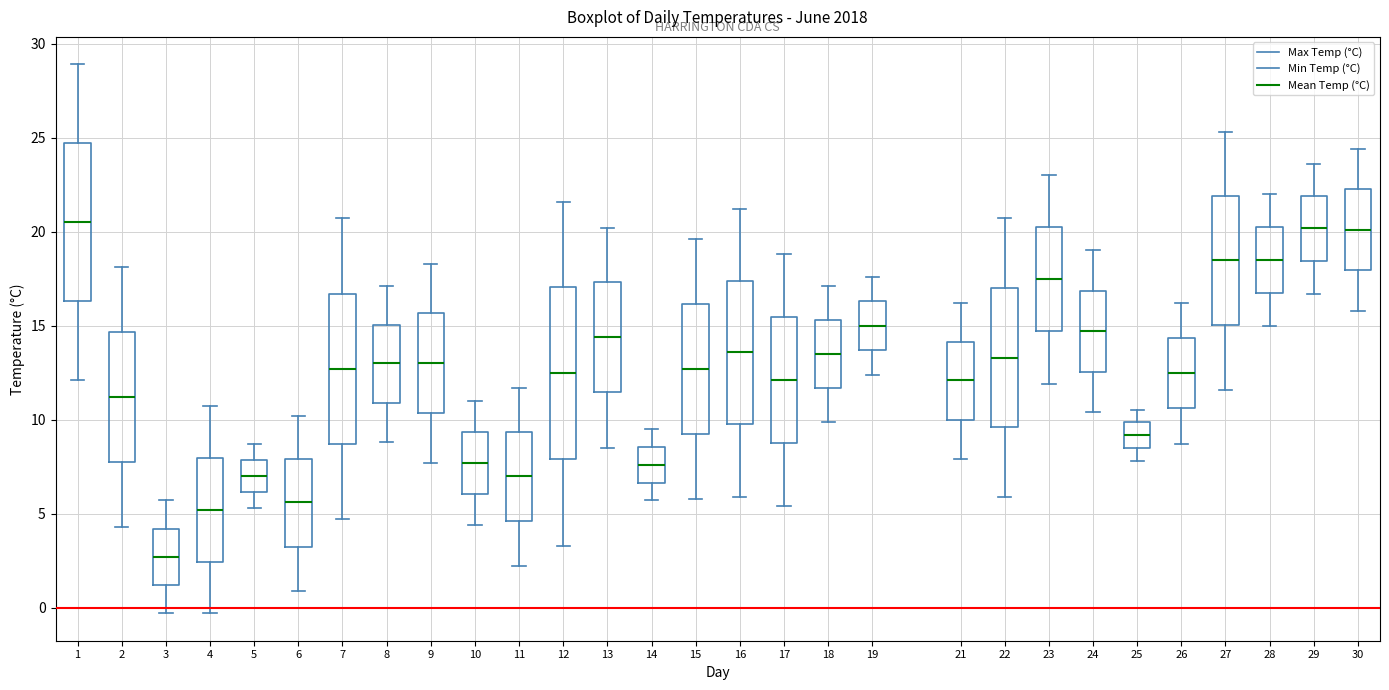

Reading left to right, read every box against the y-axis: the position of its median line, the range the box covers, and the ends of its whiskers. The values are not printed on the chart, so give them approximately, as read against the axis.

1: median 20.5, box 16.5 to 24.5, whiskers 12.0 to 29.0
2: median 11.0, box 8.0 to 14.5, whiskers 4.5 to 18.0
3: median 2.5, box 1.0 to 4.0, whiskers -0.5 to 5.5
4: median 5.0, box 2.5 to 8.0, whiskers -0.5 to 10.5
5: median 7.0, box 6.0 to 8.0, whiskers 5.5 to 8.5
6: median 5.5, box 3.5 to 8.0, whiskers 1.0 to 10.0
7: median 12.5, box 8.5 to 16.5, whiskers 4.5 to 20.5
8: median 13.0, box 11.0 to 15.0, whiskers 9.0 to 17.0
9: median 13.0, box 10.5 to 15.5, whiskers 7.5 to 18.5
10: median 7.5, box 6.0 to 9.5, whiskers 4.5 to 11.0
11: median 7.0, box 4.5 to 9.5, whiskers 2.0 to 11.5
12: median 12.5, box 8.0 to 17.0, whiskers 3.5 to 21.5
13: median 14.5, box 11.5 to 17.5, whiskers 8.5 to 20.0
14: median 7.5, box 6.5 to 8.5, whiskers 5.5 to 9.5
15: median 12.5, box 9.5 to 16.0, whiskers 6.0 to 19.5
16: median 13.5, box 10.0 to 17.5, whiskers 6.0 to 21.0
17: median 12.0, box 9.0 to 15.5, whiskers 5.5 to 19.0
18: median 13.5, box 11.5 to 15.5, whiskers 10.0 to 17.0
19: median 15.0, box 13.5 to 16.5, whiskers 12.5 to 17.5
21: median 12.0, box 10.0 to 14.0, whiskers 8.0 to 16.0
22: median 13.5, box 9.5 to 17.0, whiskers 6.0 to 20.5
23: median 17.5, box 14.5 to 20.5, whiskers 12.0 to 23.0
24: median 14.5, box 12.5 to 17.0, whiskers 10.5 to 19.0
25: median 9.0, box 8.5 to 10.0, whiskers 8.0 to 10.5
26: median 12.5, box 10.5 to 14.5, whiskers 8.5 to 16.0
27: median 18.5, box 15.0 to 22.0, whiskers 11.5 to 25.5
28: median 18.5, box 17.0 to 20.5, whiskers 15.0 to 22.0
29: median 20.0, box 18.5 to 22.0, whiskers 16.5 to 23.5
30: median 20.0, box 18.0 to 22.5, whiskers 16.0 to 24.5